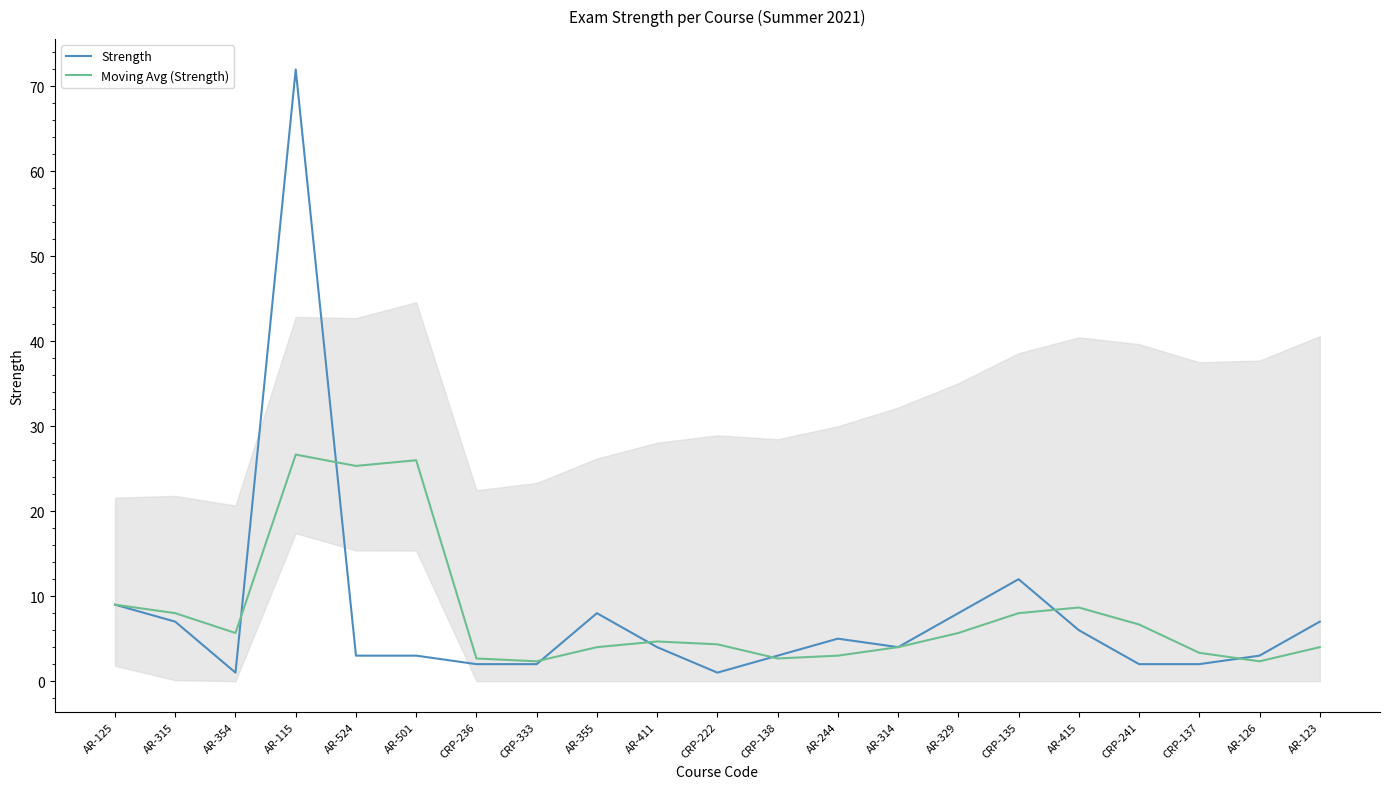

What is the total value across all series at AR-244?

8.0